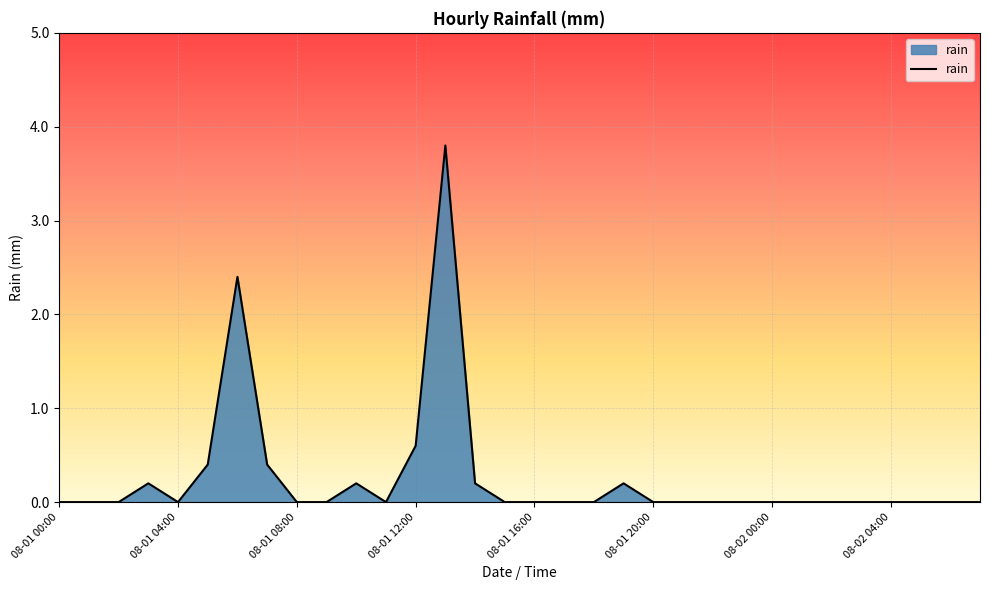

What is the maximum value shown in the chart?

3.8